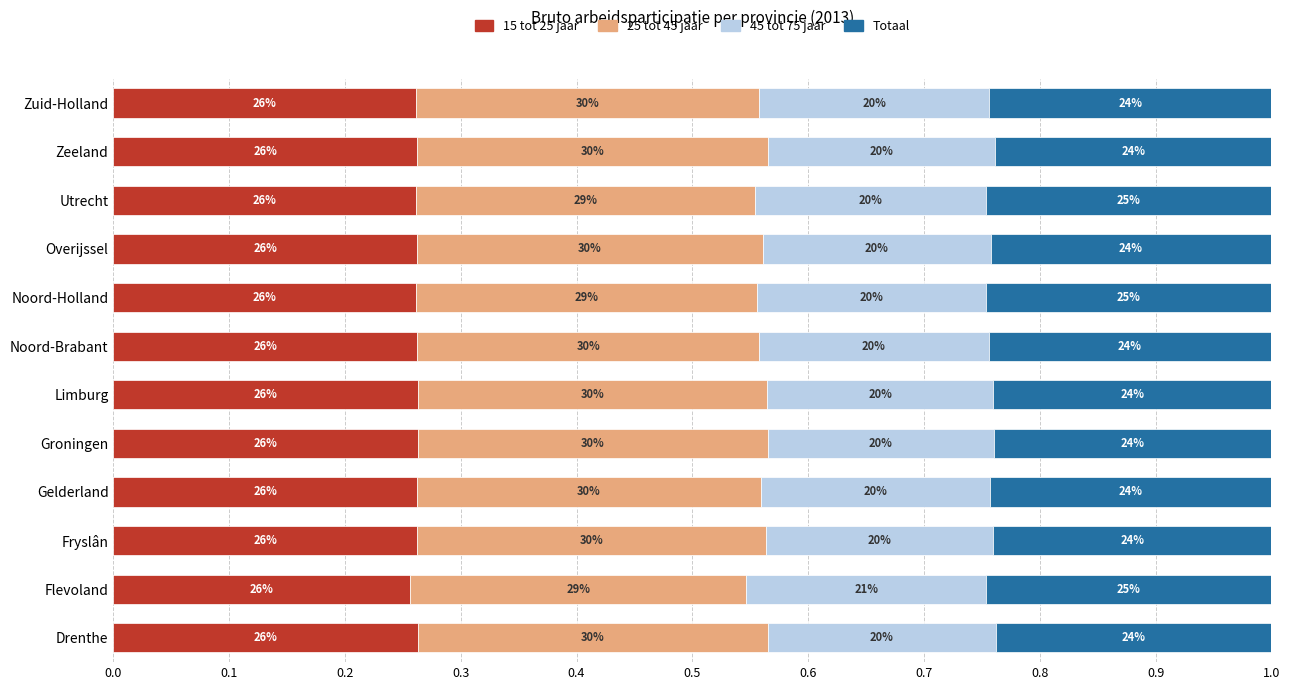

What are all the series names shown in the legend?

15 tot 25 jaar, 25 tot 45 jaar, 45 tot 75 jaar, Totaal